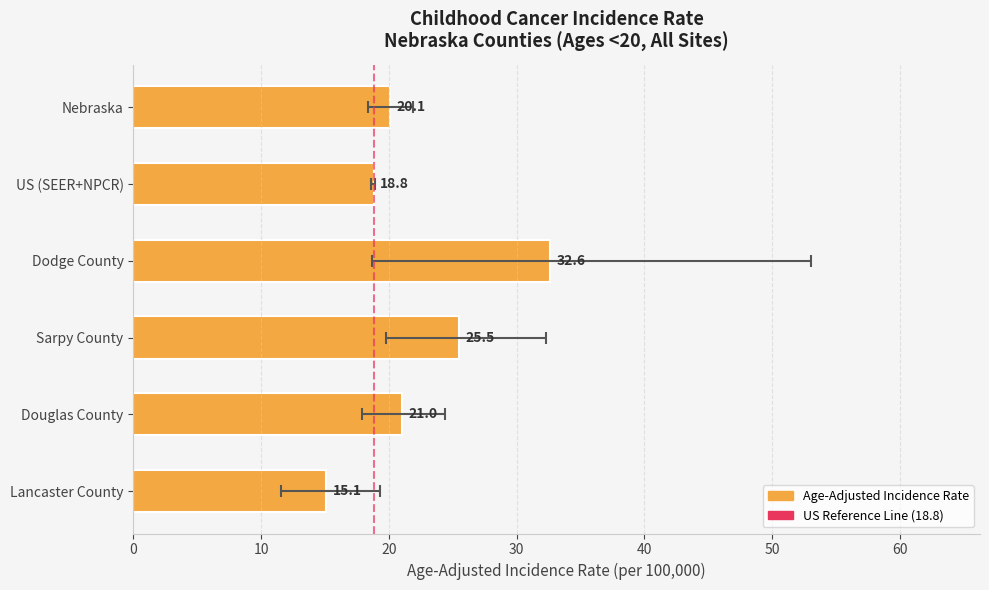

The value at Douglas County is 21.0. True or false?

True